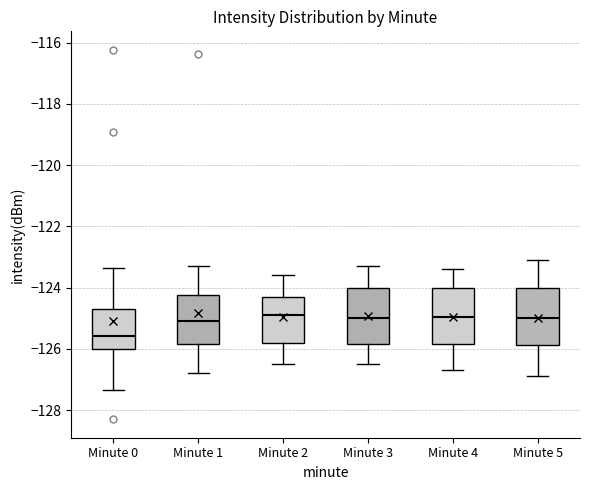

Reading left to right, transcribe this box plot: for each box, give where its median line is, the range the box spans, and where its two whiskers end, as read against the y-axis. The values are not printed on the chart, so give them approximately, as read against the axis.

Minute 0: median -125.6, box -126.0 to -124.8, whiskers -127.4 to -123.4
Minute 1: median -125.0, box -125.8 to -124.2, whiskers -126.8 to -123.2
Minute 2: median -124.8, box -125.8 to -124.2, whiskers -126.4 to -123.6
Minute 3: median -125.0, box -125.8 to -124.0, whiskers -126.4 to -123.2
Minute 4: median -125.0, box -125.8 to -124.0, whiskers -126.6 to -123.4
Minute 5: median -125.0, box -125.8 to -124.0, whiskers -126.8 to -123.0